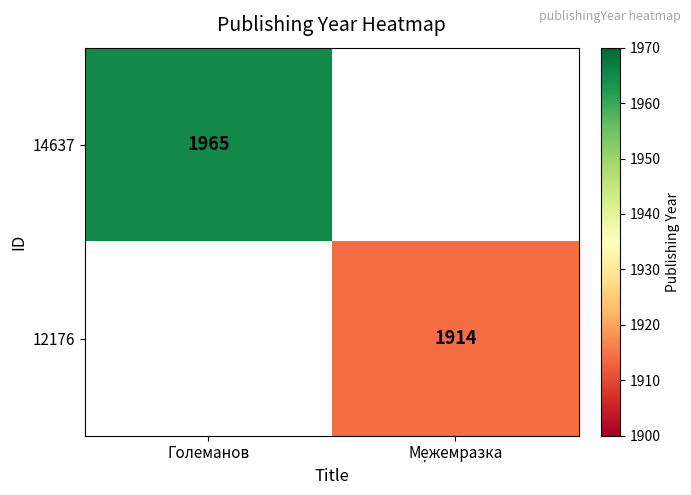

True or false: 14637 has a value of 1965 at Големанов.

True